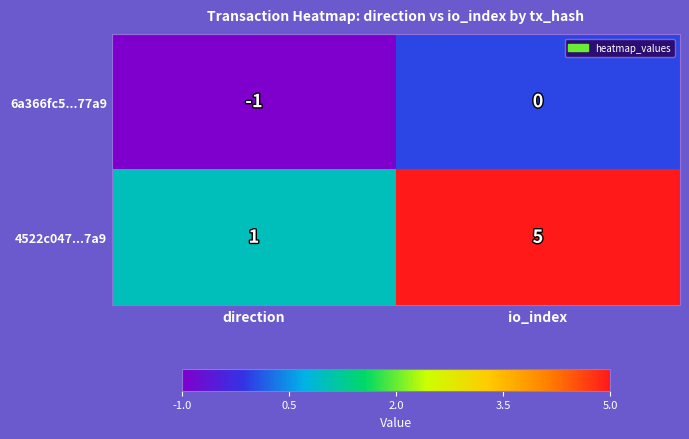

Between direction and io_index, which series saw the biggest shift?

4522c047...7a9